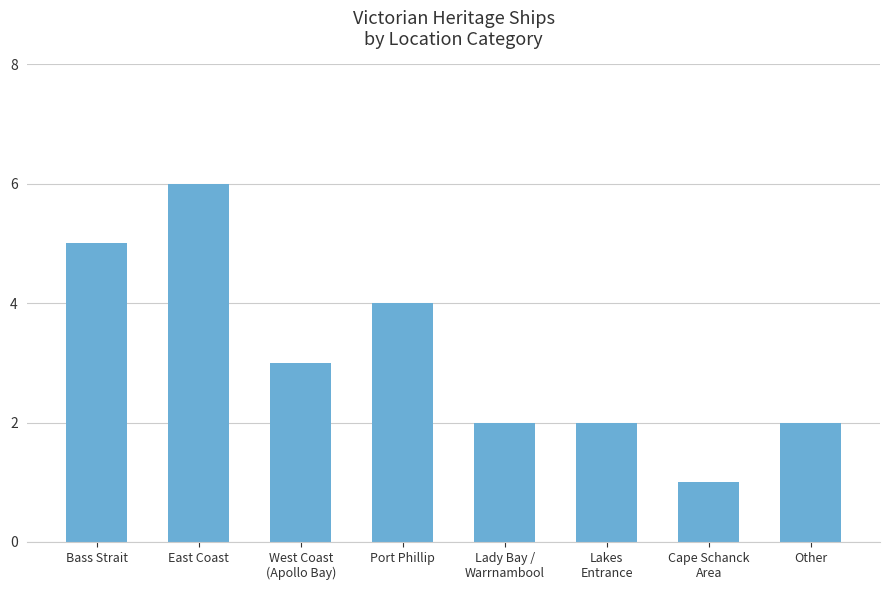

Is it true that the value at East Coast is 6?

True